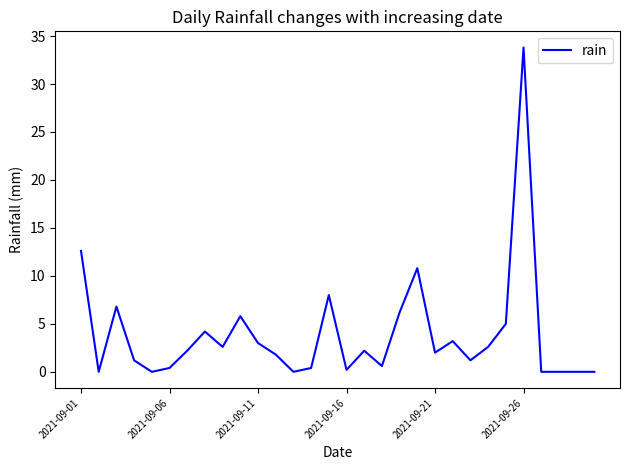

What is the greatest value displayed?

33.8